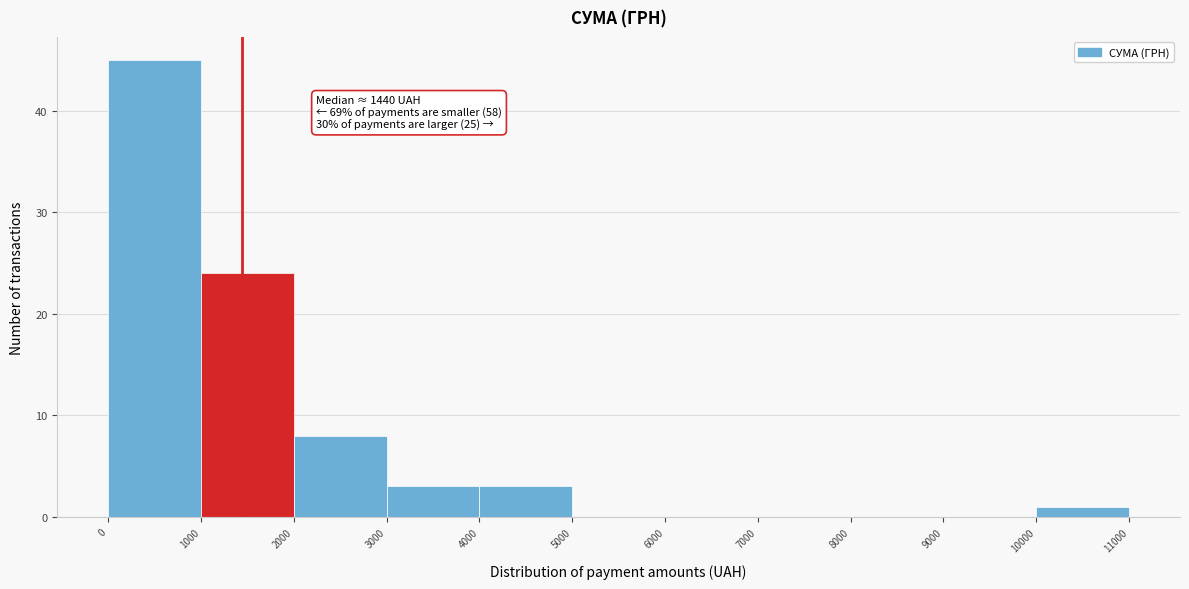

Which range on the x-axis has the tallest bar?

0 to 1000